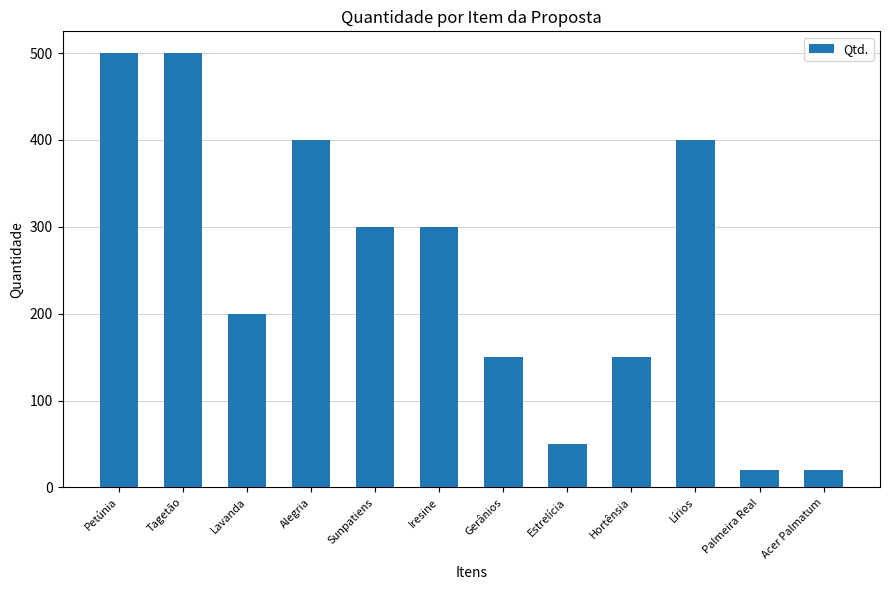

What is the minimum value shown in the chart?

20